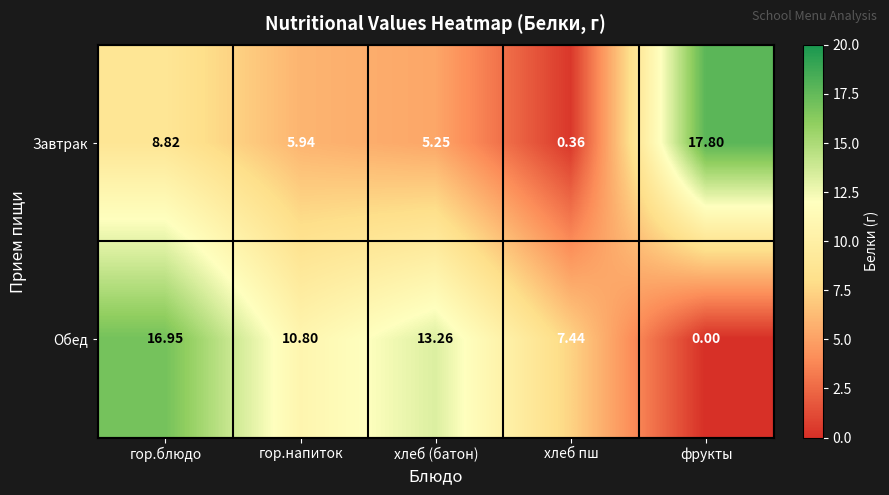

List the series in order of their peak value, highest first.

Завтрак, Обед